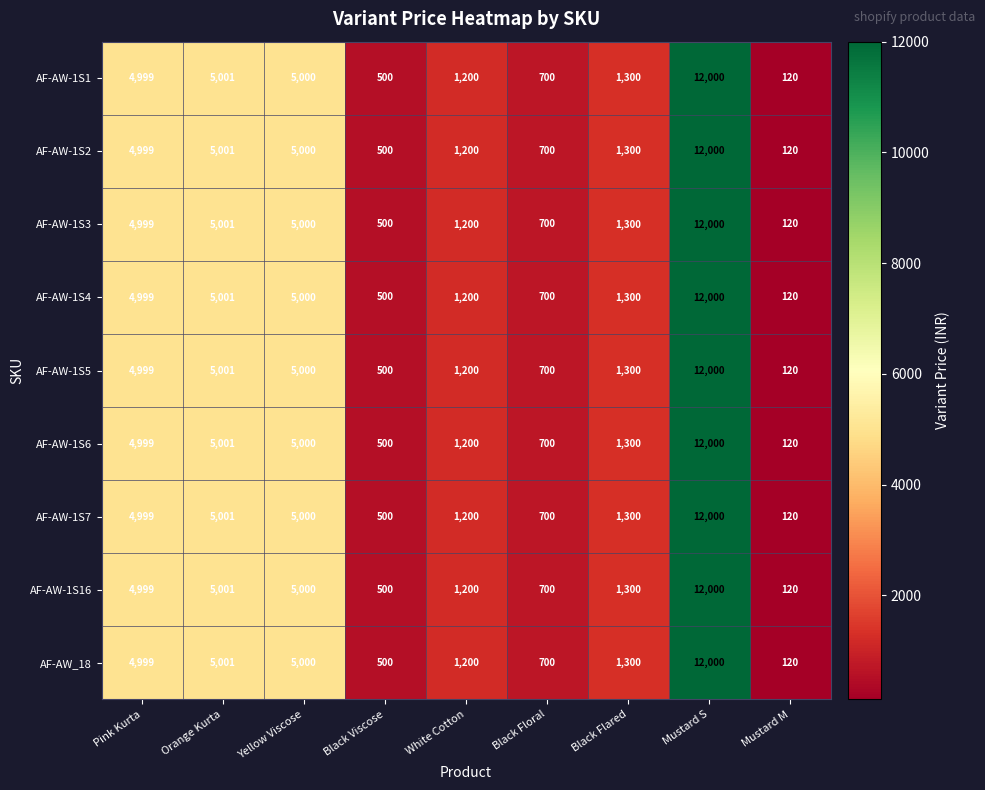

At which label does AF-AW-1S4 reach its peak?

Mustard S